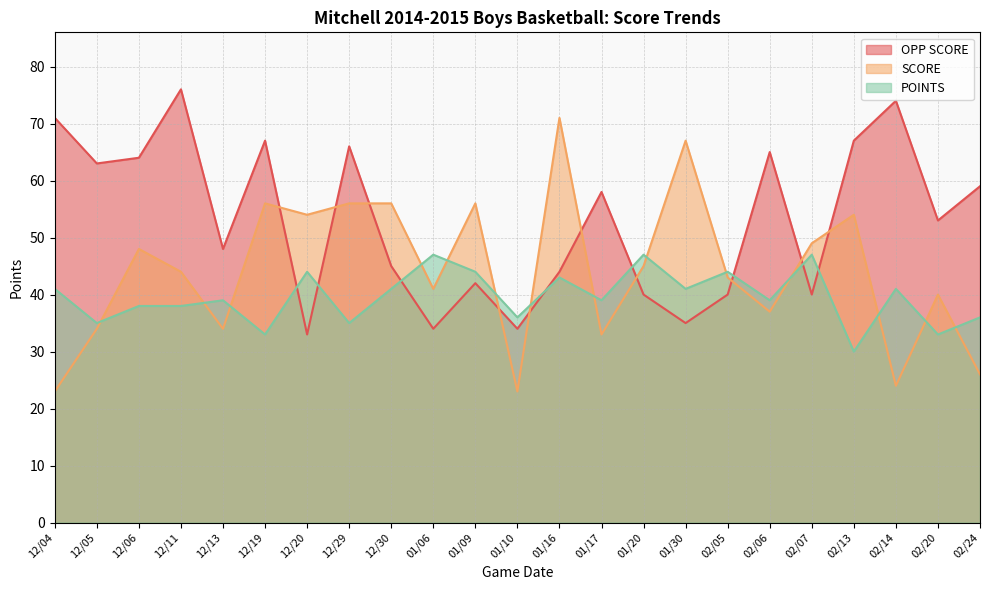

What position from the left is 02/24?

23